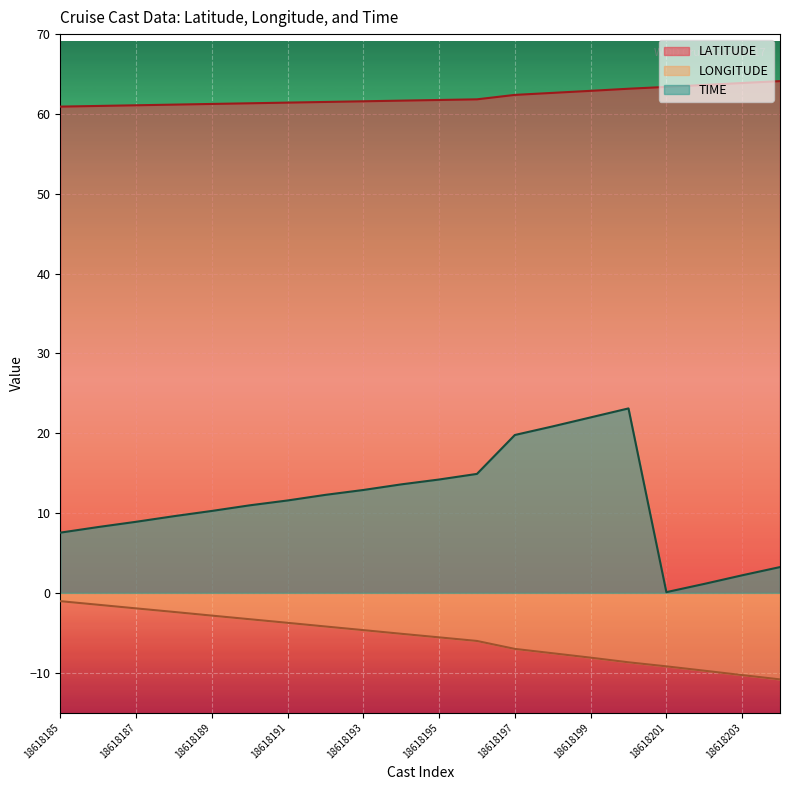

The value of LATITUDE at 18618186 is 61.0. True or false?

True